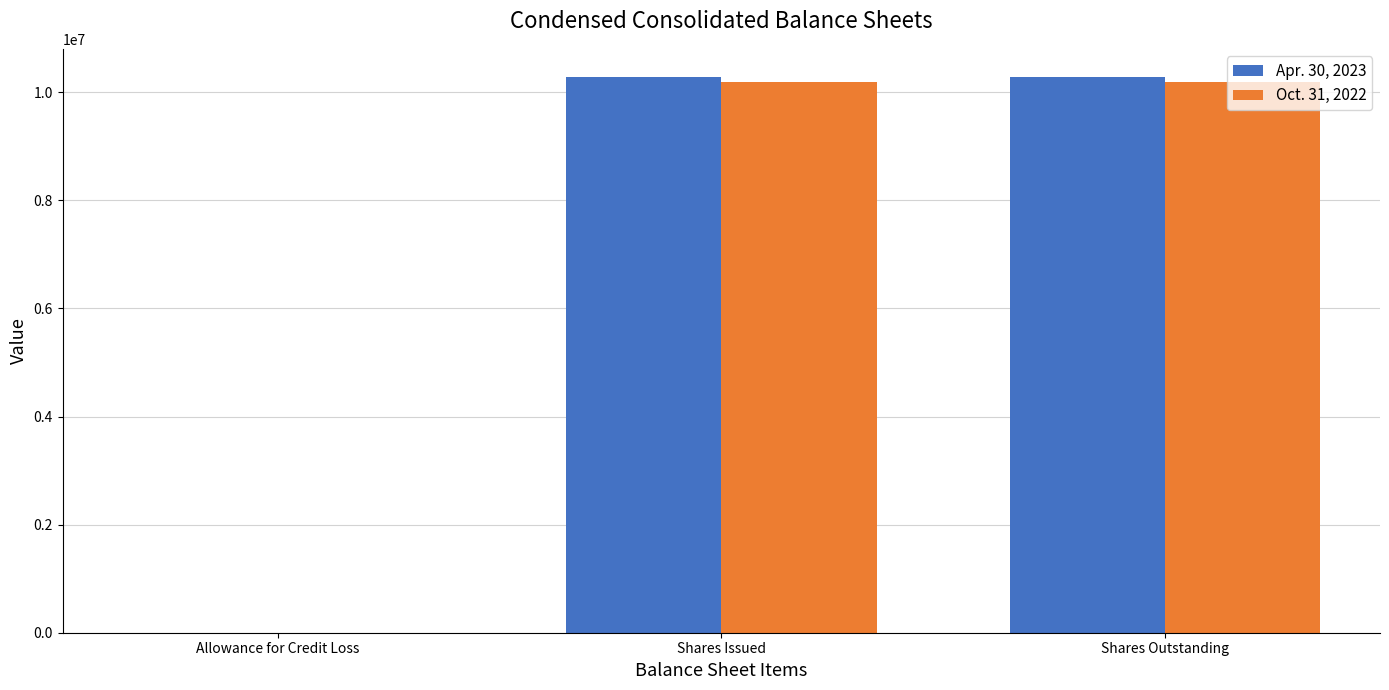

What is the total value across all series at Shares Outstanding?

20483664